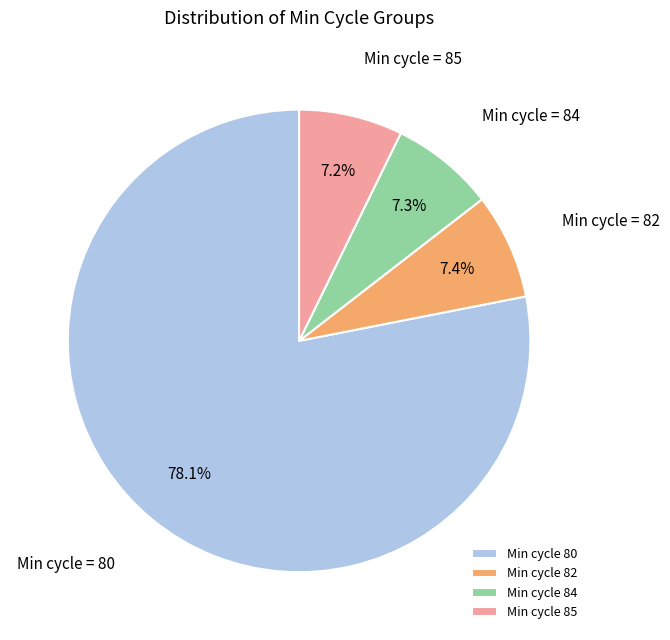

To the nearest percent, what is the average slice percentage?

25%